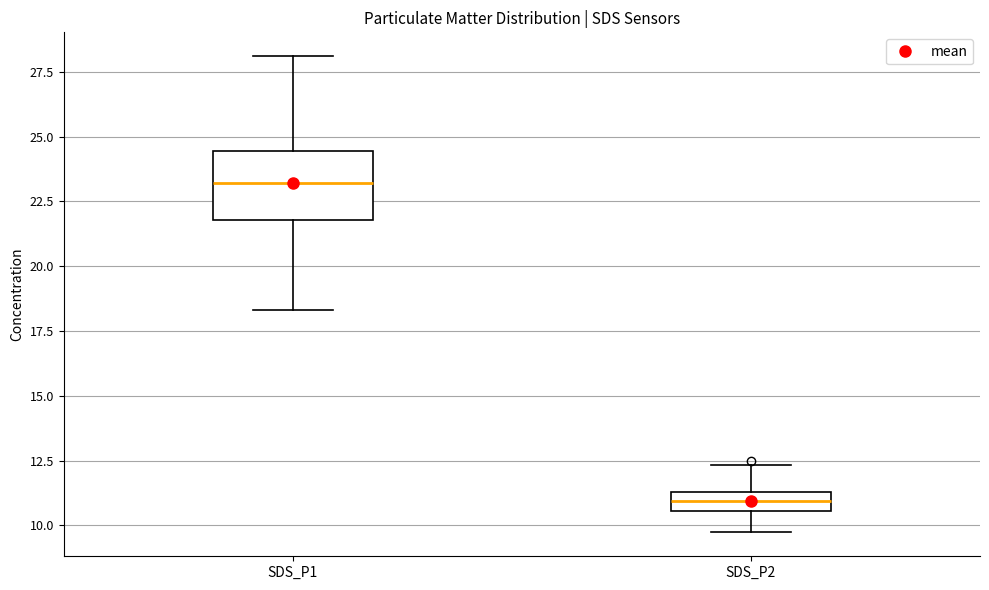

Which box is the tallest, from its lower edge to its upper edge?

SDS_P1